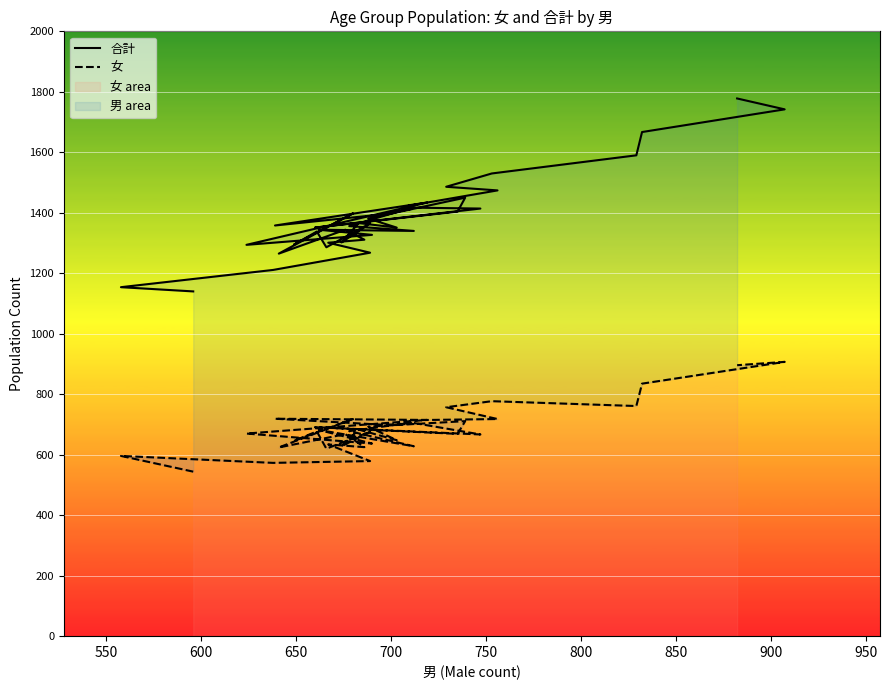

Is the value of 合計 at 11 greater than the value of 女 at 33?

Yes